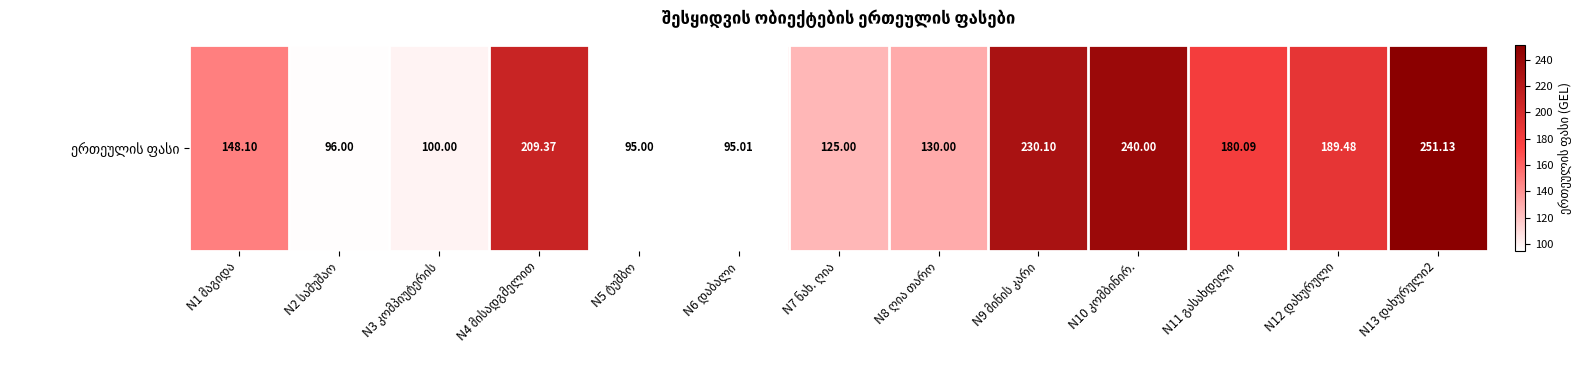

True or false: the data shows 180.1 at N11 გასახდელი.

True